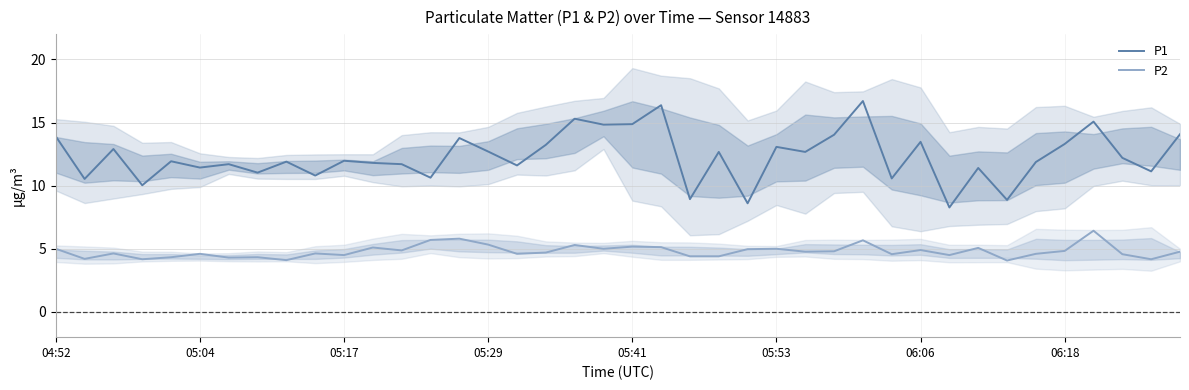

True or false: P2 and P1 cross at least once.

False